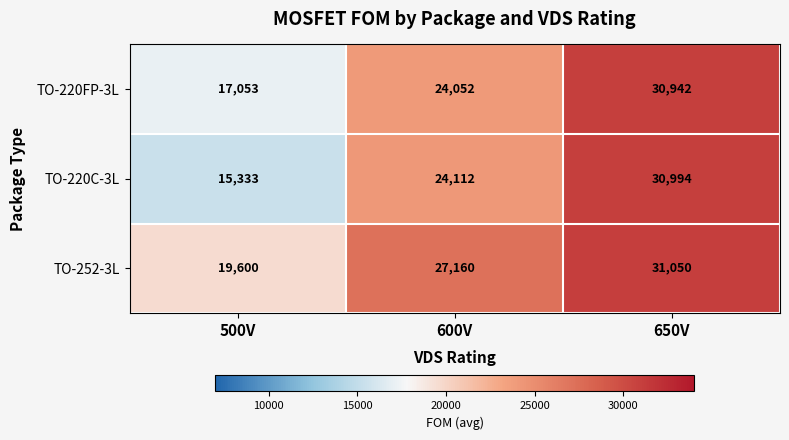

At which category is the sum across all series the highest?

650V